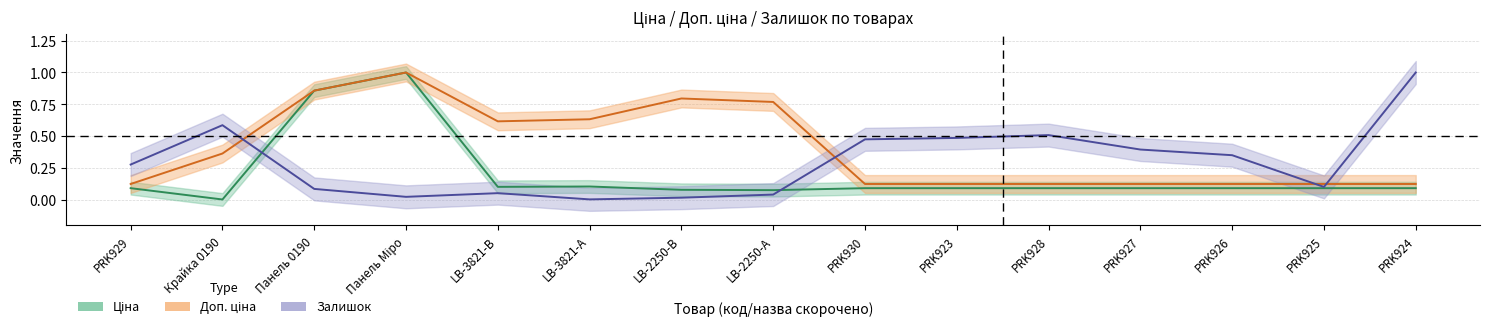

The Залишок series shows 0.1 at Панель 0190. True or false?

True